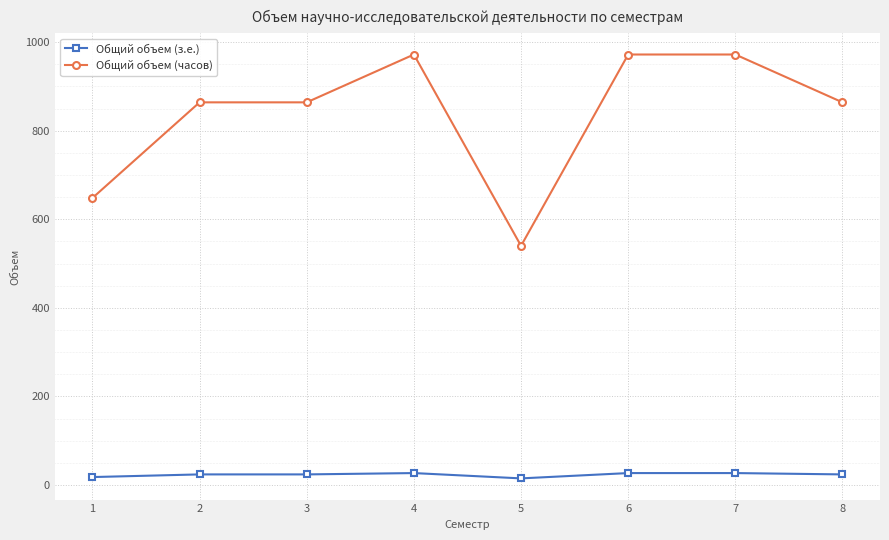

What is the value of the Общий объем (часов) point at the 2nd from the left?

864